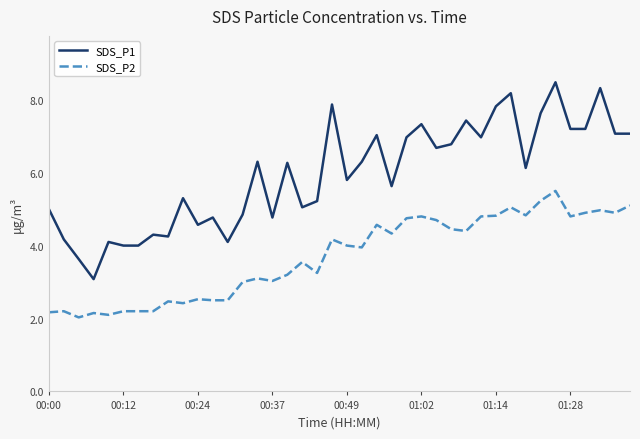

Rank the series by their average value, from lowest to highest.

SDS_P2, SDS_P1